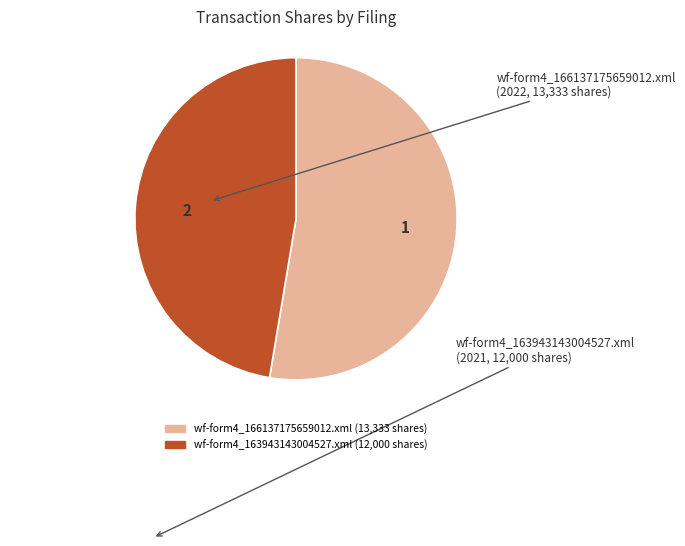

What is the ratio of the value at 2 to the value at 1?

0.9